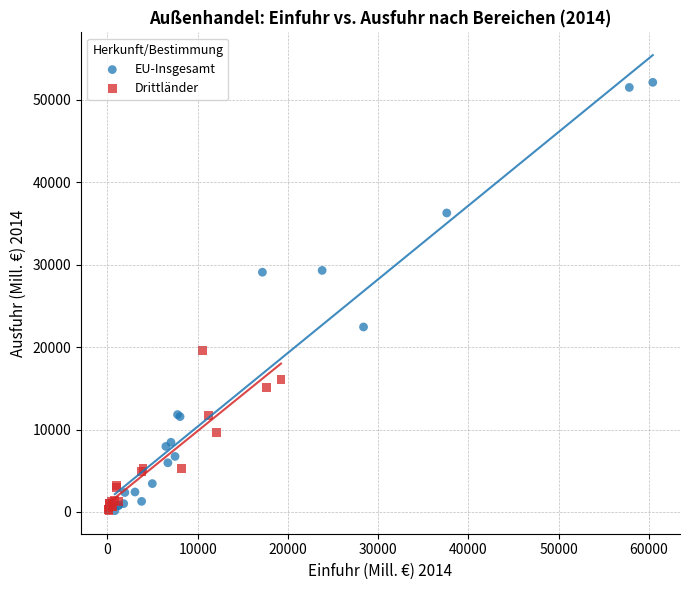

Which series reaches the maximum Y coordinate?

EU-Insgesamt